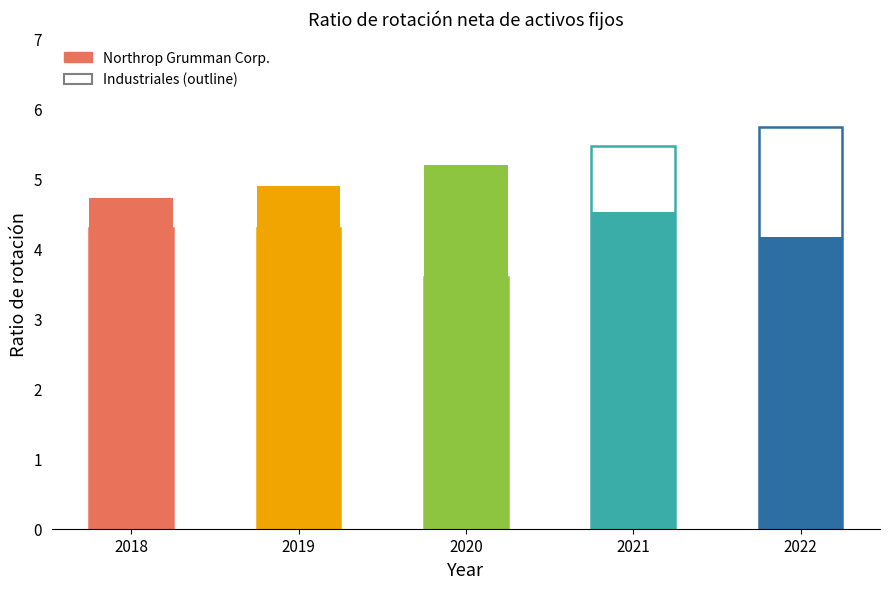

How many groups of bars are there?

5